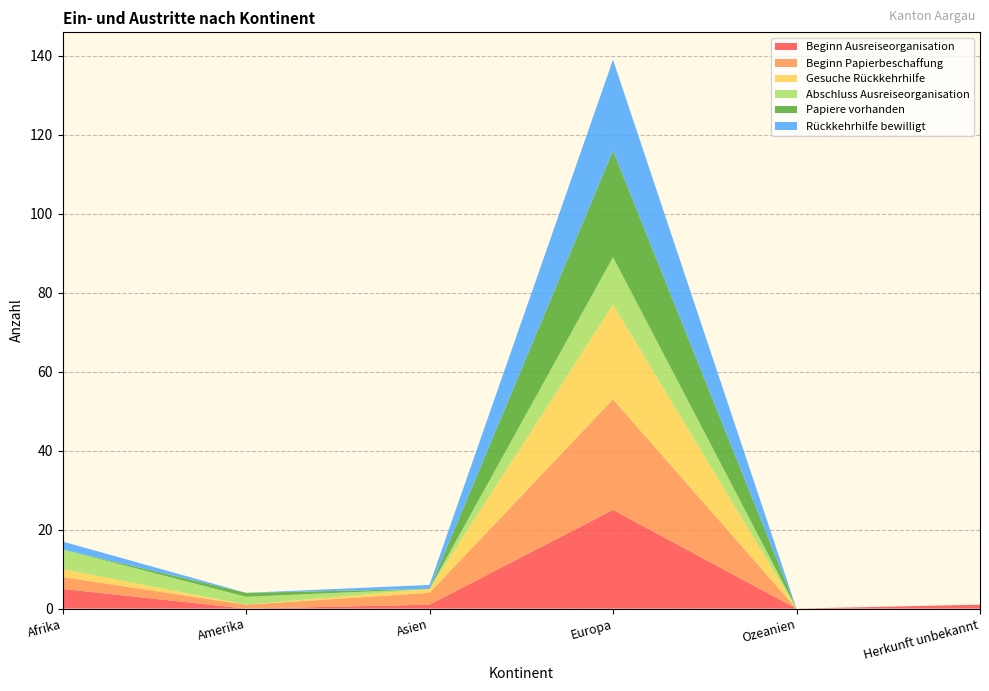

Reading right to left, list all the values displayed in this chart.

Beginn Ausreiseorganisation: 1	0	25	1	0	5
Beginn Papierbeschaffung: 0	0	28	3	1	3
Gesuche Rückkehrhilfe: 0	0	24	1	0	2
Abschluss Ausreiseorganisation: 0	0	12	0	2	5
Papiere vorhanden: 0	0	27	0	1	0
Rückkehrhilfe bewilligt: 0	0	23	1	0	2